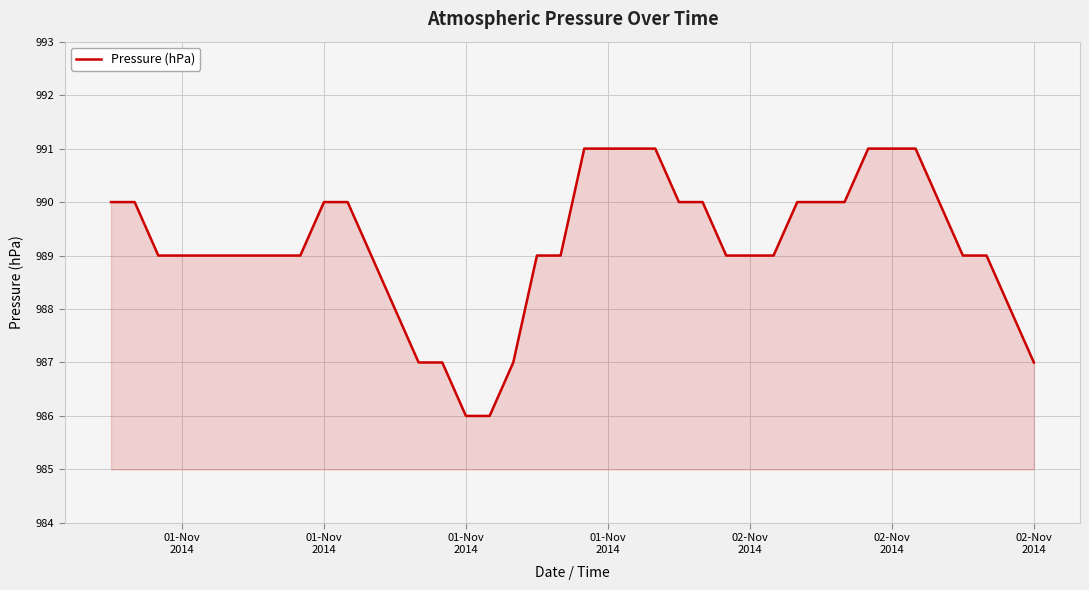

What is the smallest value displayed?

986